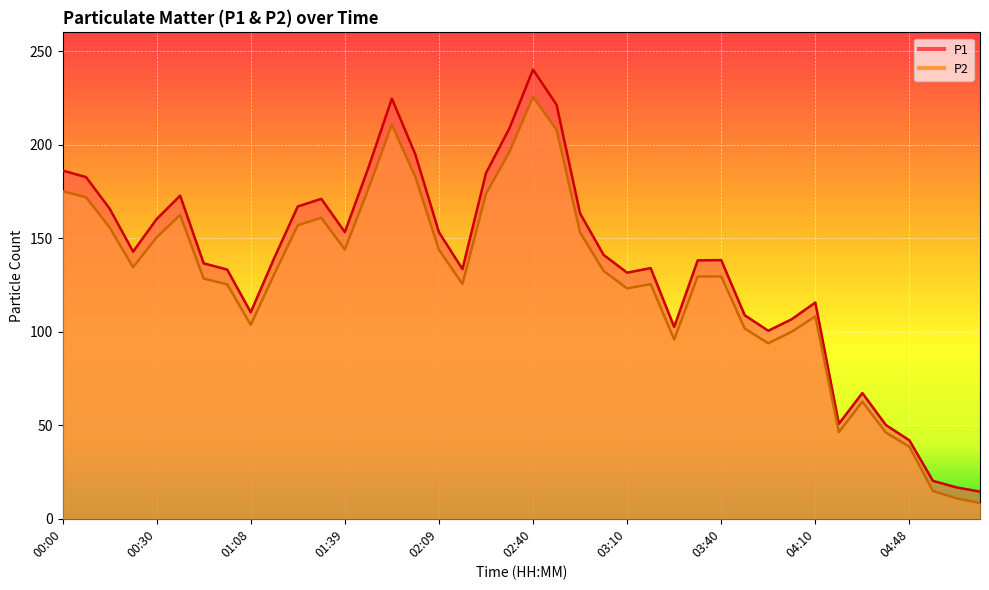

List the labels in order of P2 value, smallest first.

05:11, 05:04, 04:56, 04:48, 04:41, 04:26, 04:33, 03:55, 03:25, 04:03, 03:48, 01:08, 04:10, 03:10, 01:00, 02:17, 03:17, 00:53, 03:32, 03:40, 01:16, 03:02, 00:22, 02:09, 01:39, 00:30, 02:55, 00:15, 01:23, 01:31, 00:38, 00:07, 02:24, 00:00, 01:46, 02:02, 02:32, 02:47, 01:54, 02:40